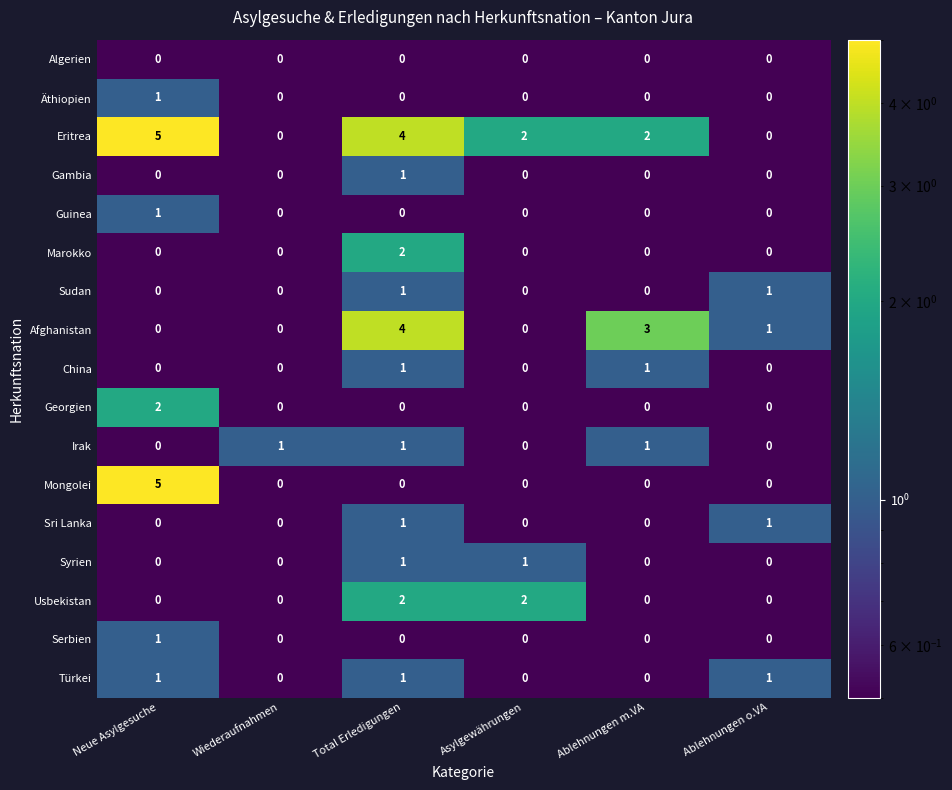

Between Asylgewährungen and Ablehnungen m.VA, which series saw the biggest shift?

Afghanistan